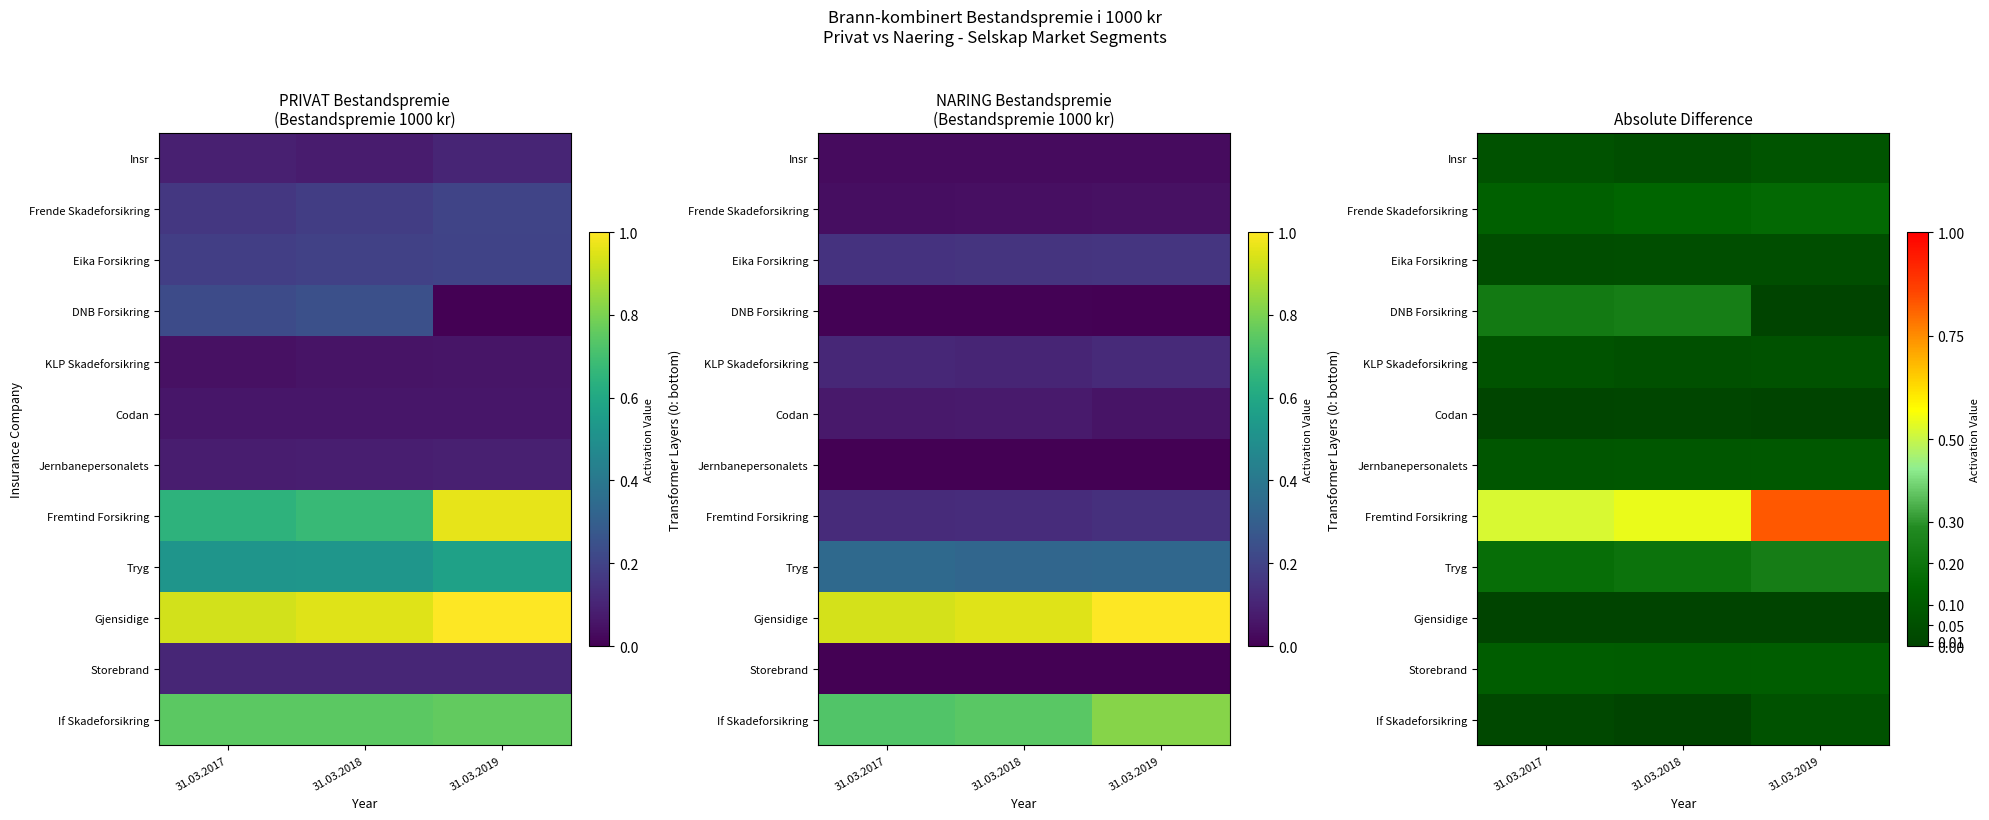

List the labels in order of Eika Forsikring value, largest first.

31.03.2019, 31.03.2018, 31.03.2017